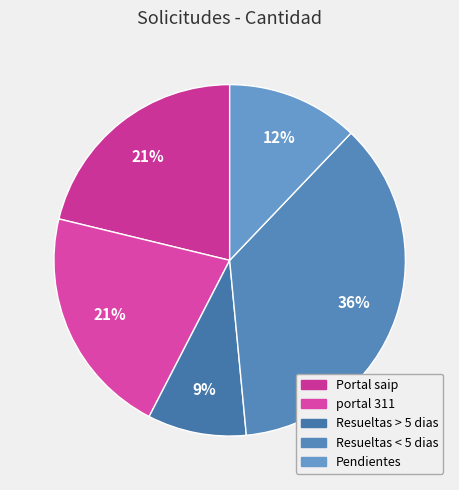

Which has a higher value, Resueltas > 5 dias or portal 311?

portal 311